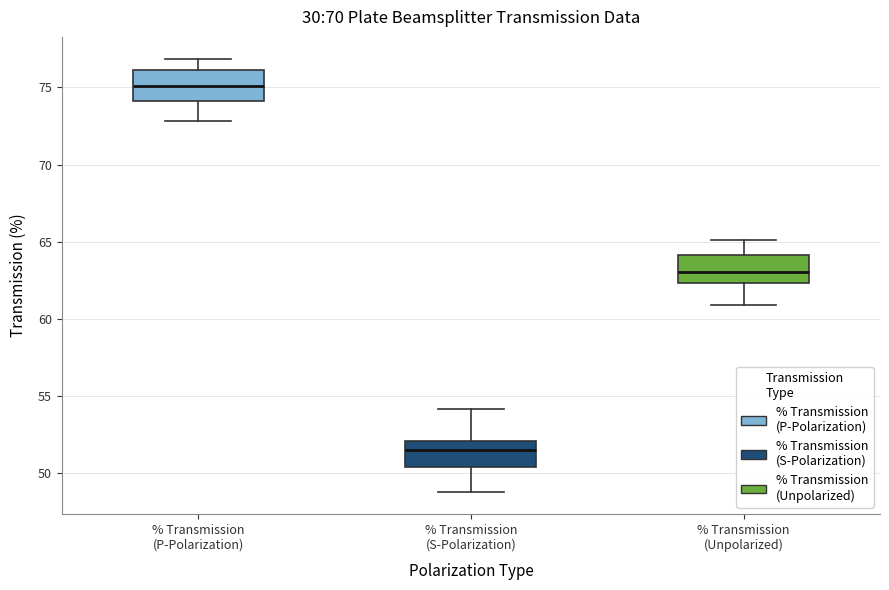

Reading left to right, read every box against the y-axis: the position of its median line, the range the box covers, and the ends of its whiskers. The values are not printed on the chart, so give them approximately, as read against the axis.

% Transmission (P-Polarization): median 75.0, box 74.0 to 76.0, whiskers 73.0 to 77.0
% Transmission (S-Polarization): median 51.5, box 50.5 to 52.0, whiskers 49.0 to 54.0
% Transmission (Unpolarized): median 63.0, box 62.5 to 64.0, whiskers 61.0 to 65.0